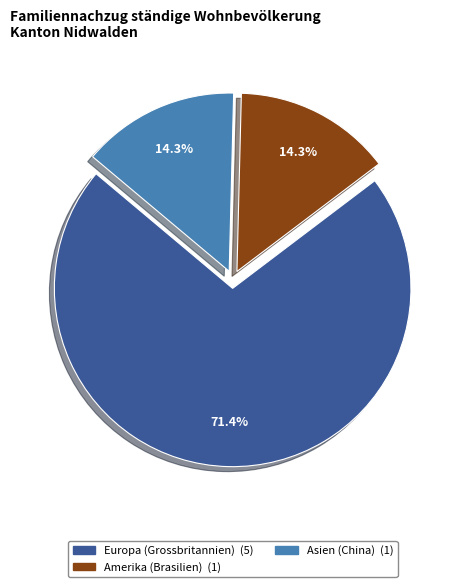

What is the majority slice?

Europa (Grossbritannien)